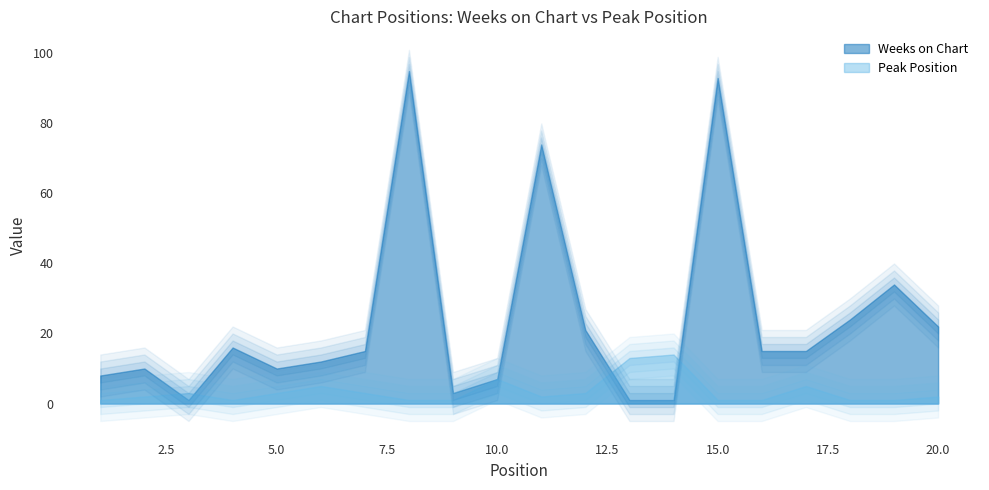

What is the difference between the second highest and second lowest values in the Peak Position series?

12